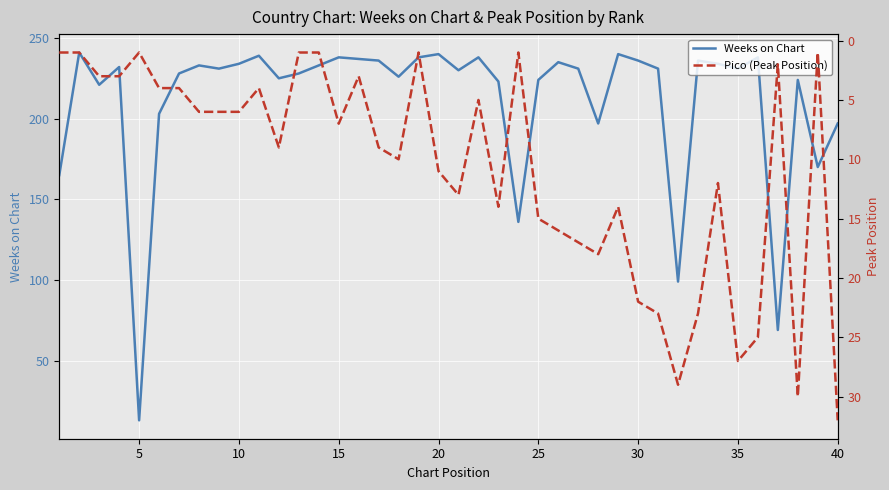

What is the value of the Weeks on Chart point at the 33rd from the left?

236